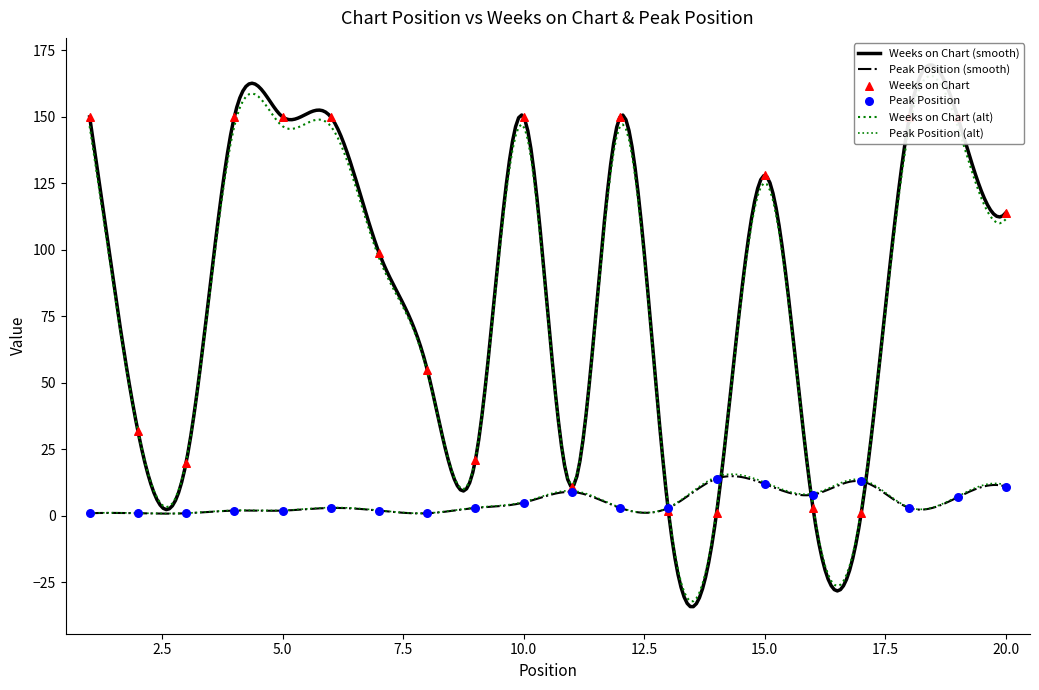

Is the value of Peak Position at 8 greater than the value of Weeks on Chart at 20?

No